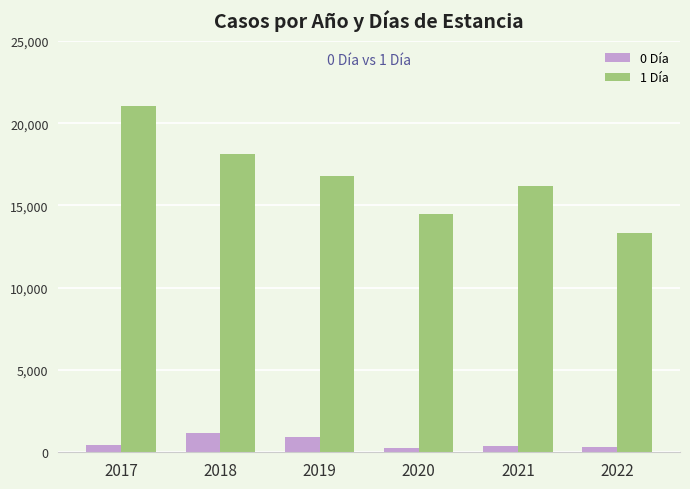

What is the spread (max minus min) of values at 2018?

16976